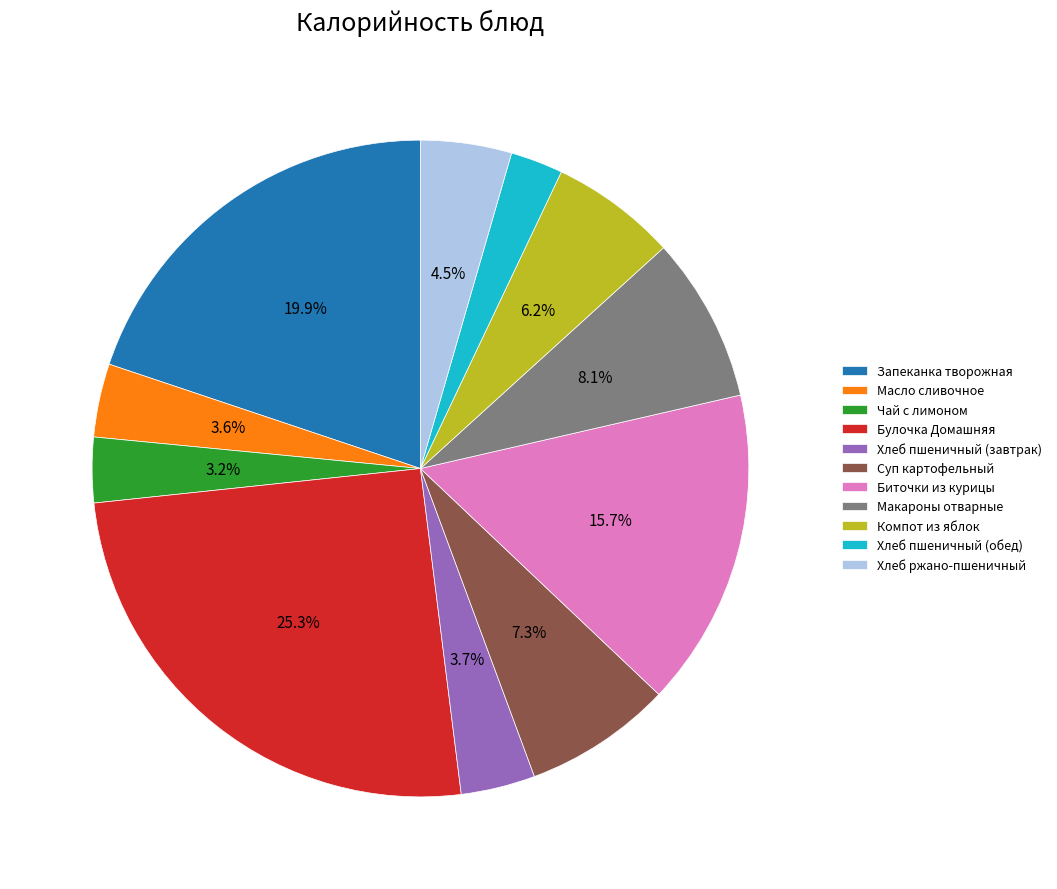

Count the number of slices in the pie.

11